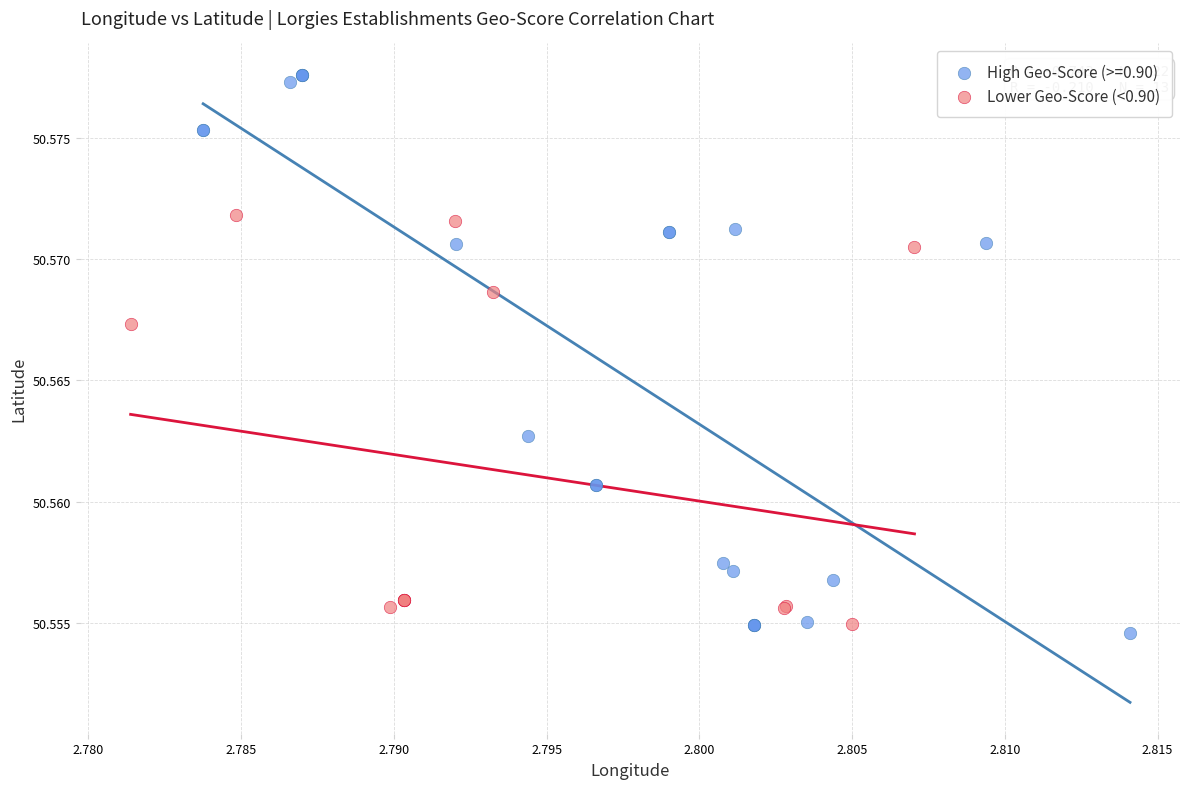

Which series reaches the maximum Y coordinate?

High Geo-Score (>=0.90)